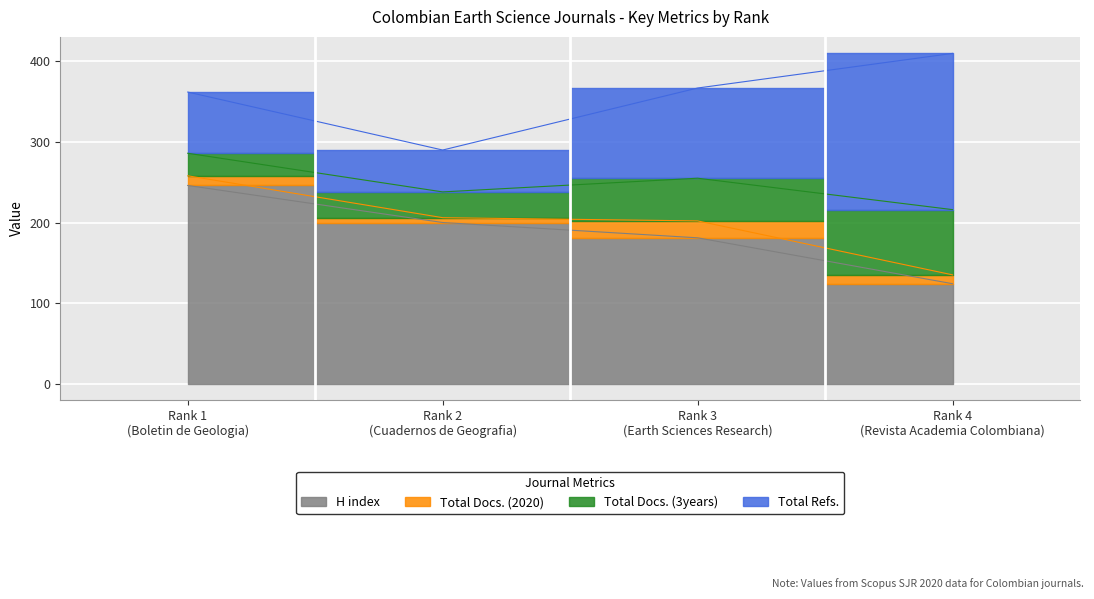

The Total Refs. series shows 69 at Rank 2
(Cuadernos de Geografia). True or false?

False